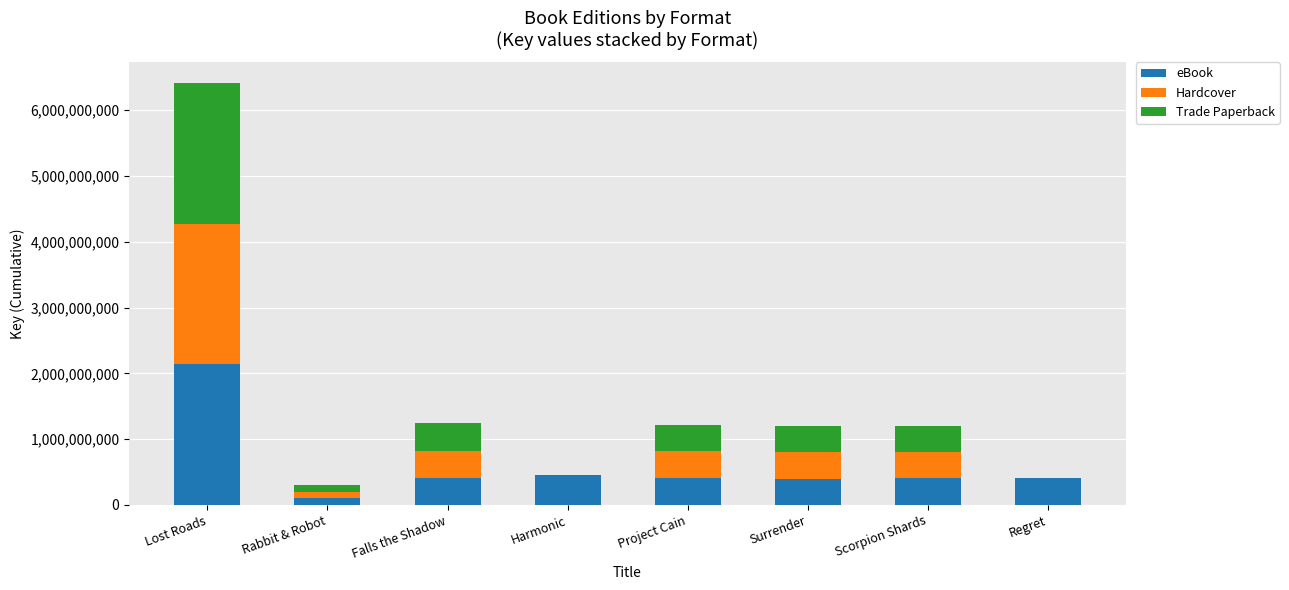

What is the sum of all eBook values?

4720485825